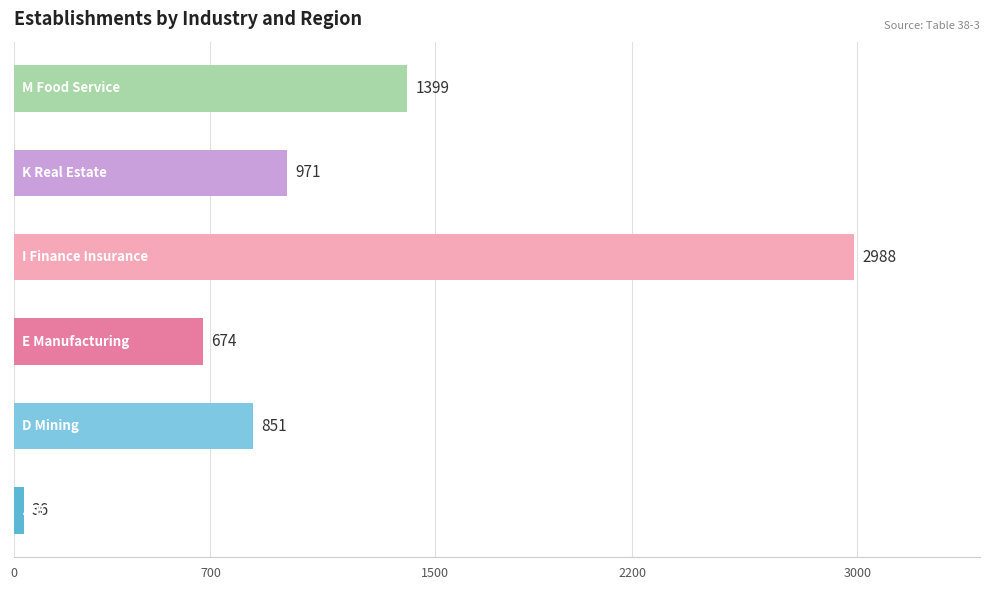

What is the average value?

1153